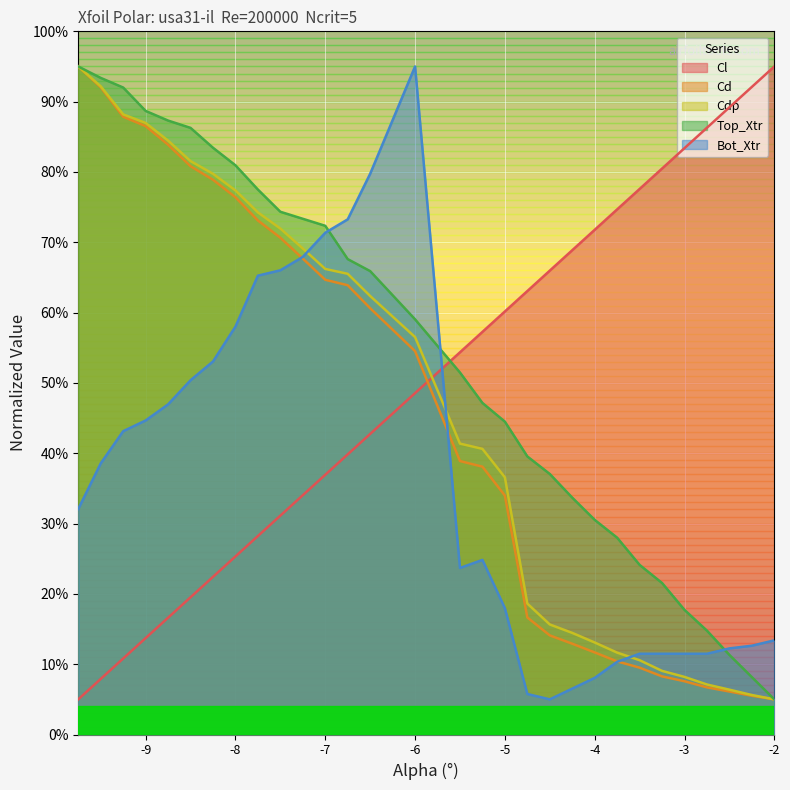

Does the chart display data point markers on the line(s)?

No